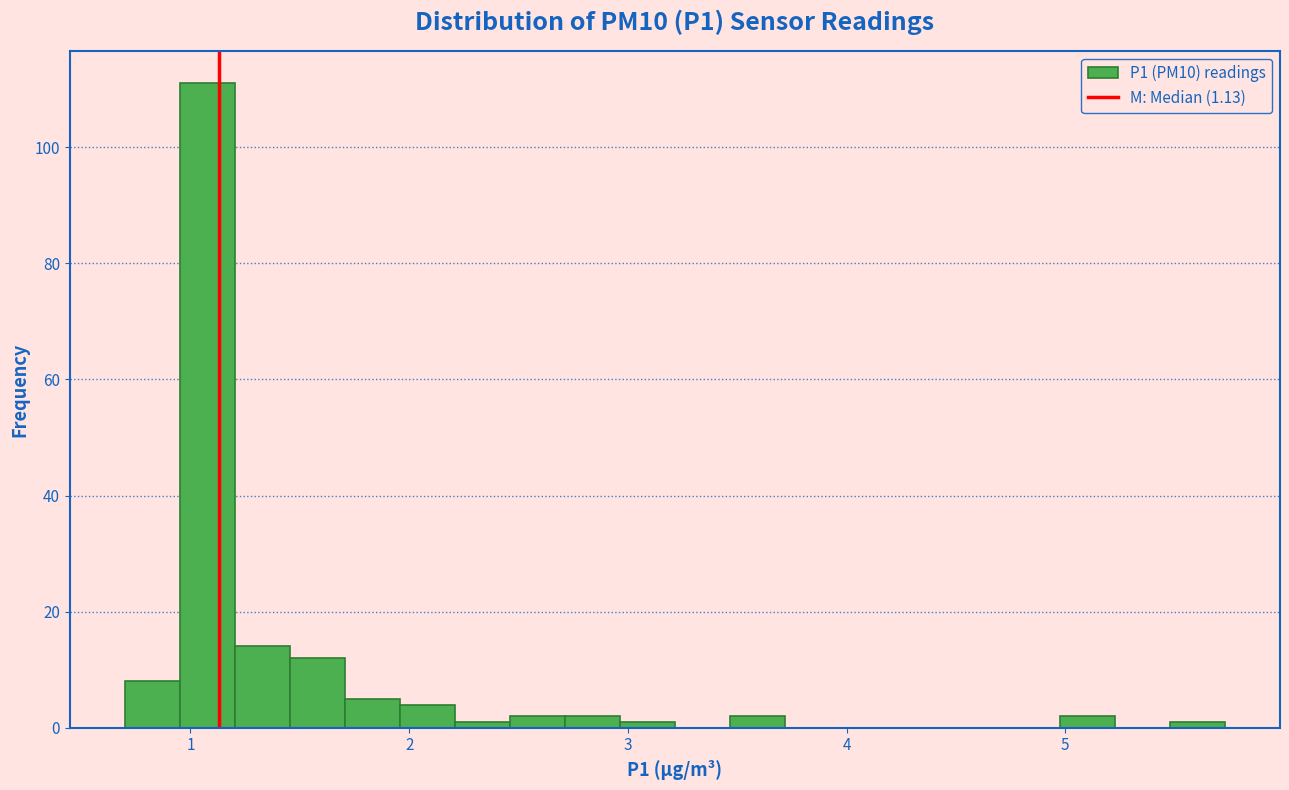

Around what value on the x-axis is the tallest bar? Give the approximate position of its centre, as read against the axis.

1.1